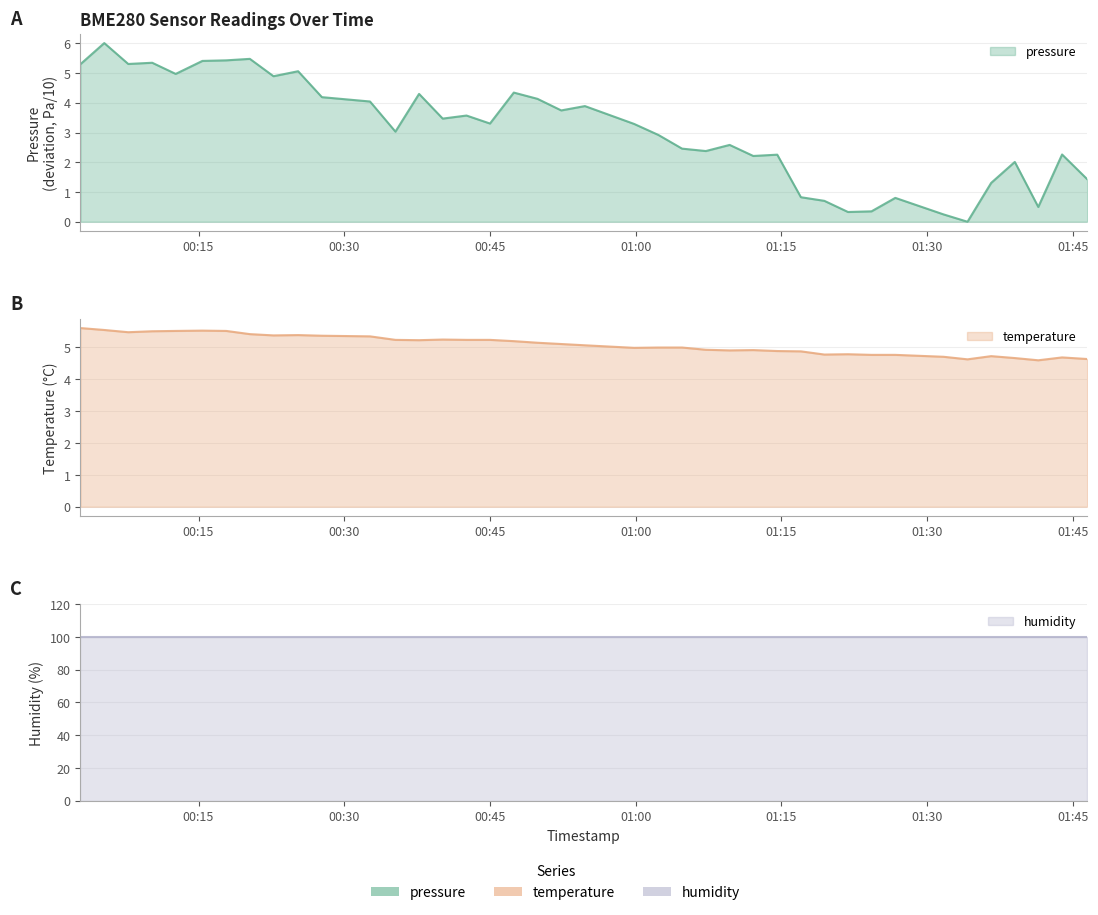

What is the value of the temperature point at the 15th from the left?

5.2